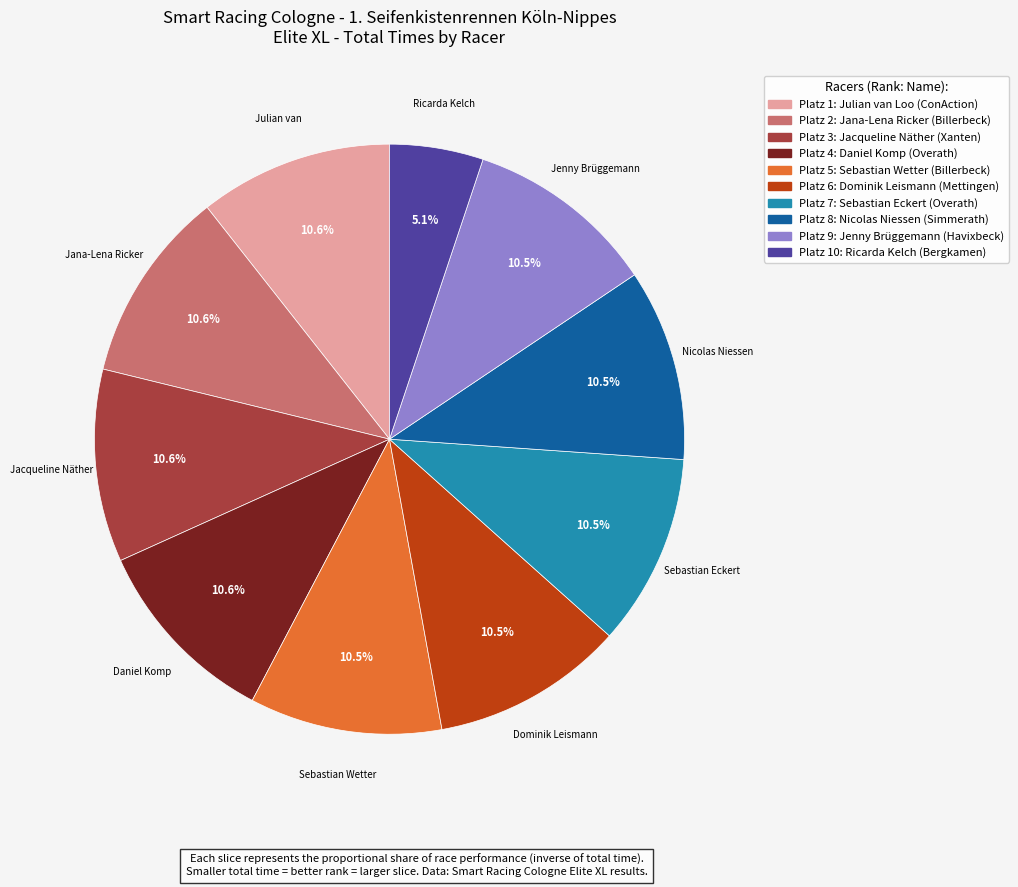

How many segments does this pie chart have?

10